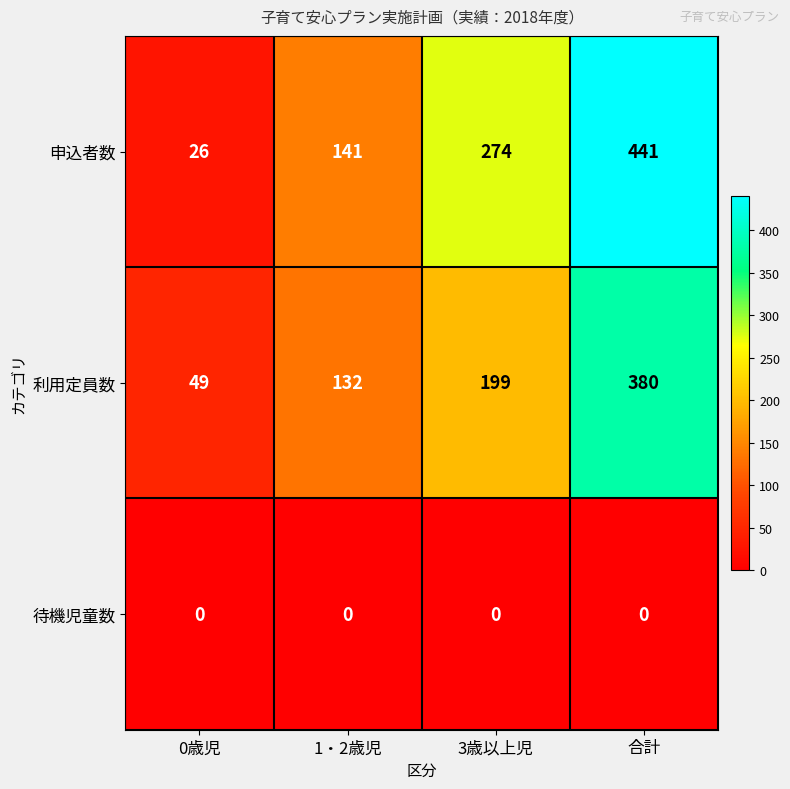

Which series changed the most between 0歳児 and 3歳以上児?

申込者数